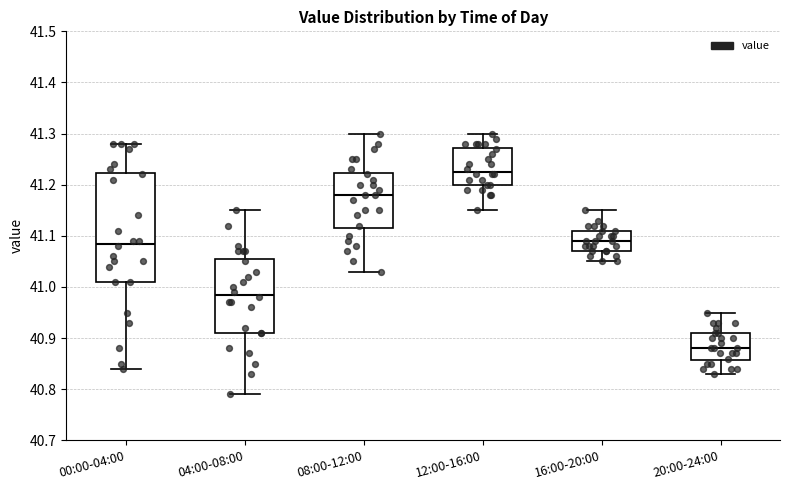

Comparing the boxes themselves (not the whiskers), which one is the tallest?

00:00-04:00